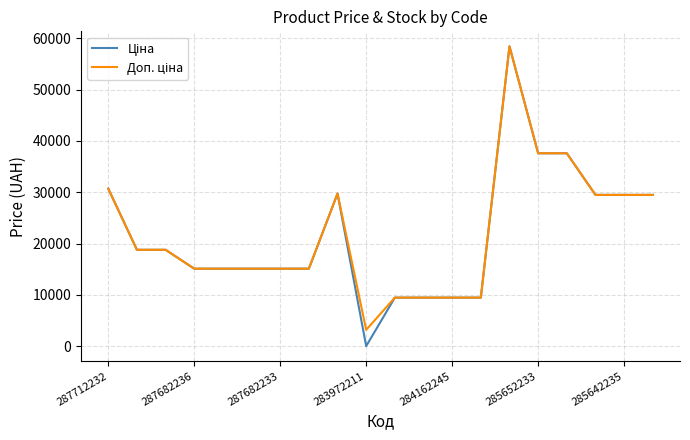

Does the chart have visible grid lines?

Yes